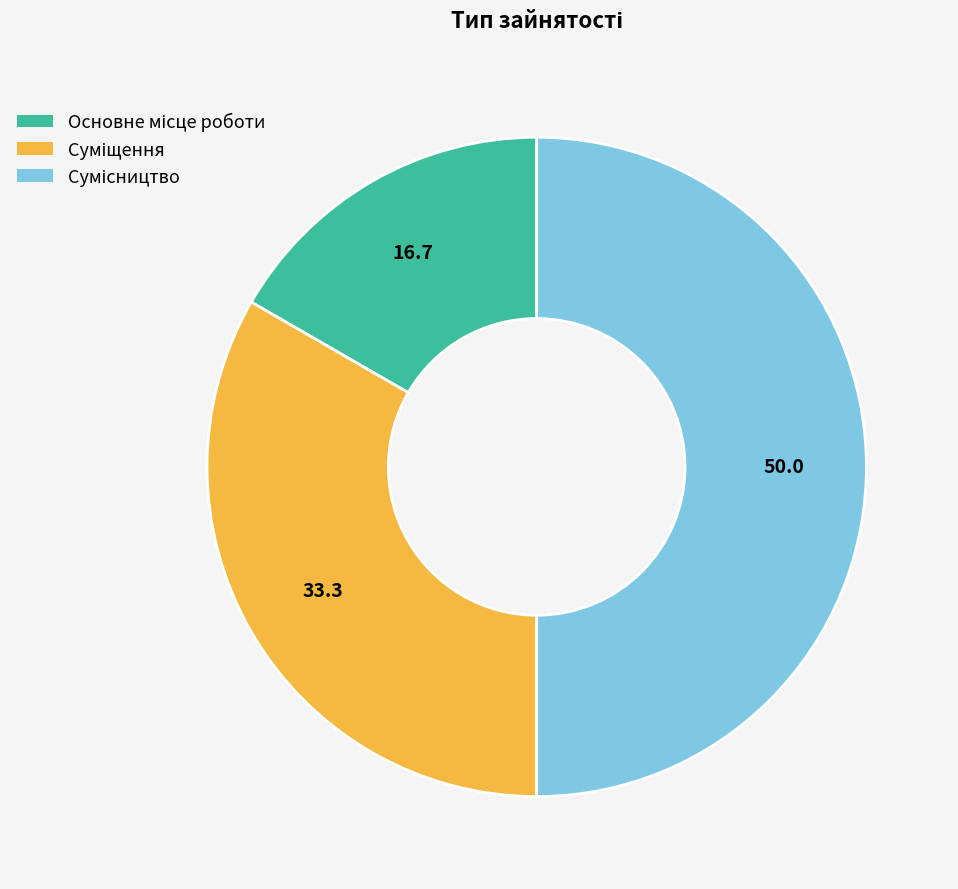

To the nearest percent, what percentage of the pie is Сумісництво?

50%